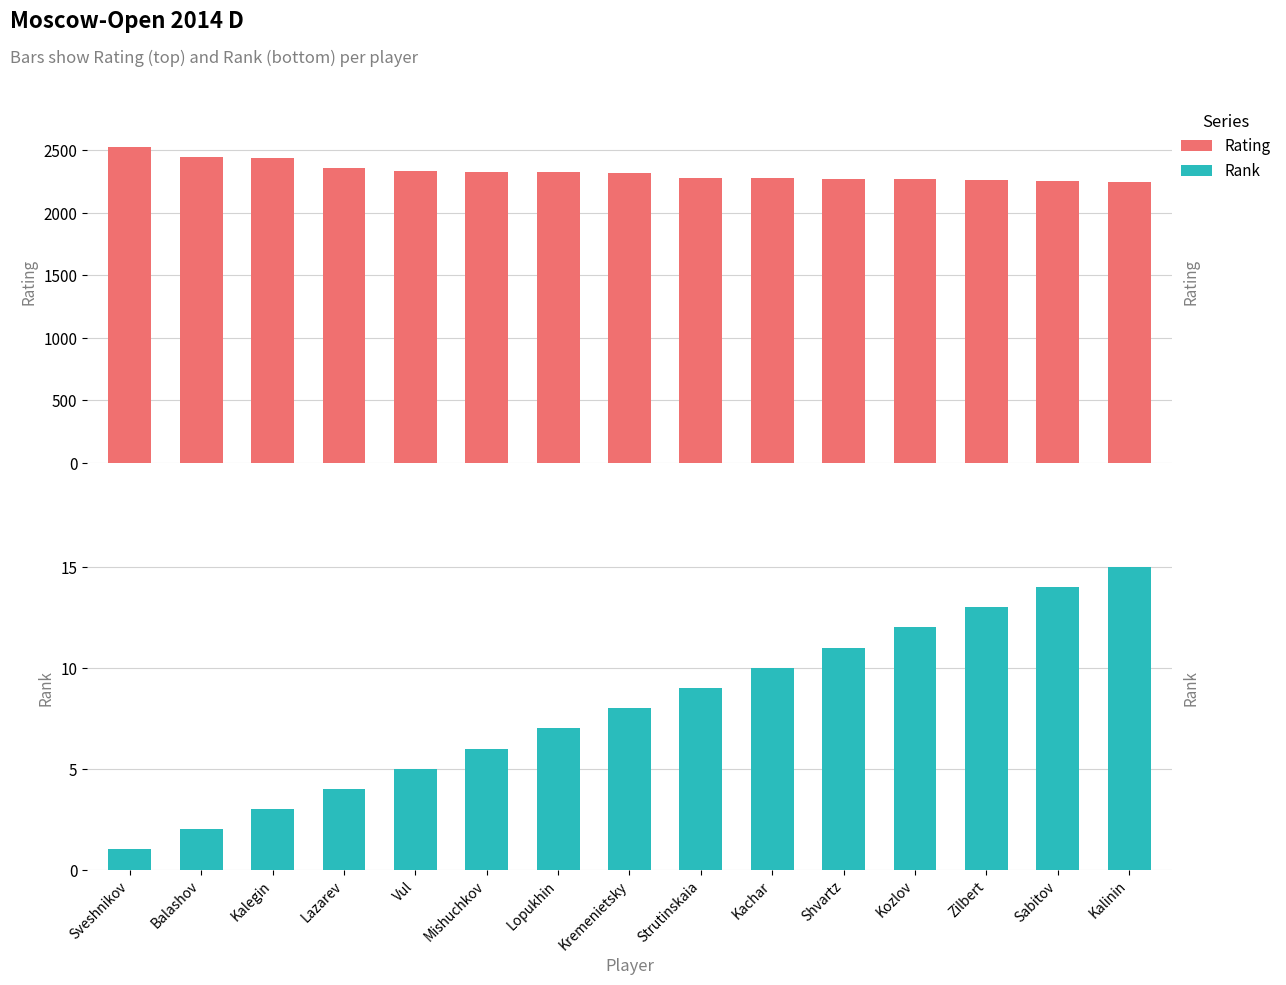

The Rank series shows 2 at Lazarev. True or false?

False